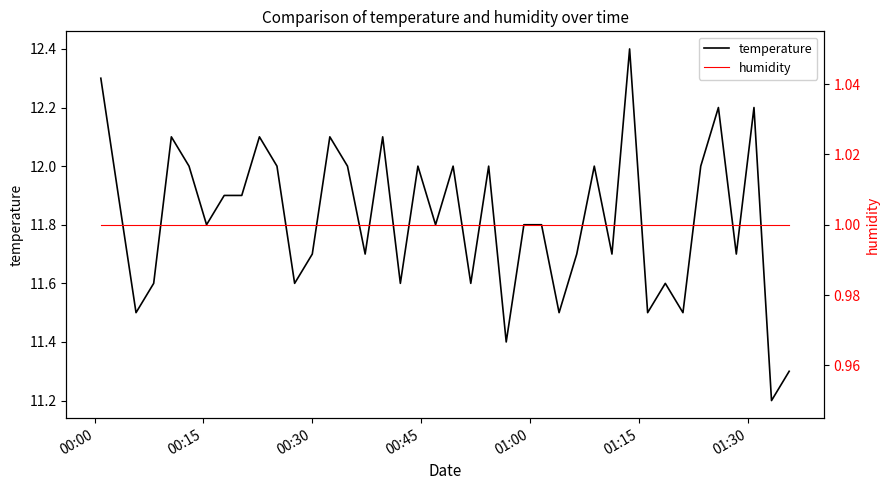

List the series in order of their peak value, lowest first.

humidity, temperature